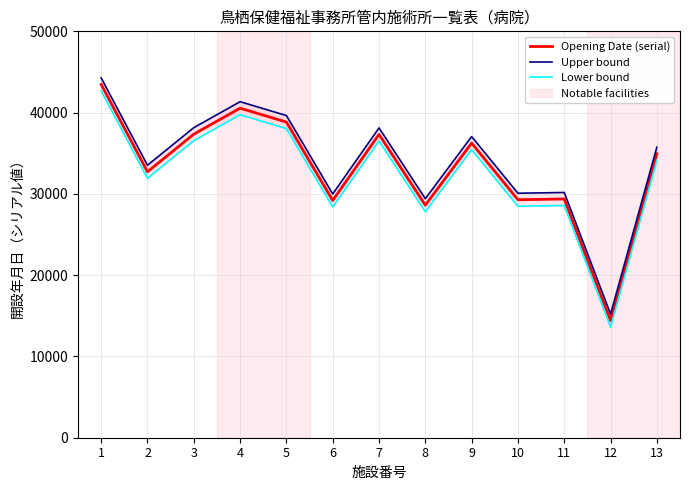

Reading left to right, what are all the values shown in this chart?

Opening Date (serial): 43466	32721	37347	40544	38838	29190	37316	28611	36251	29281	29373	14408	34943
Upper bound: 44266	33521	38147	41344	39638	29990	38116	29411	37051	30081	30173	15208	35743
Lower bound: 42666	31921	36547	39744	38038	28390	36516	27811	35451	28481	28573	13608	34143